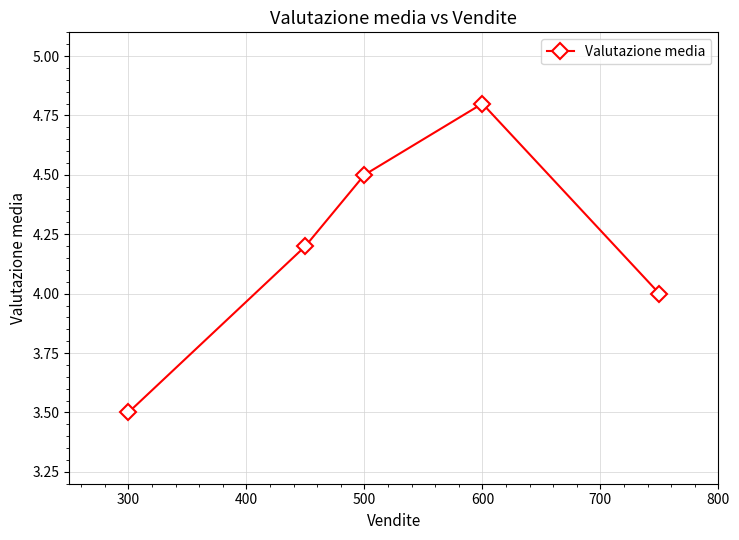

True or false: the data has more than 2 interior local peaks.

False